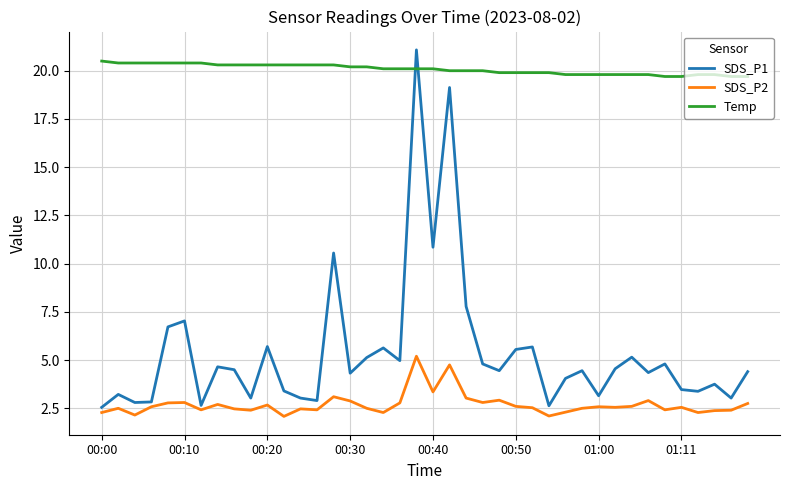

Which series has the largest range (max minus min)?

SDS_P1